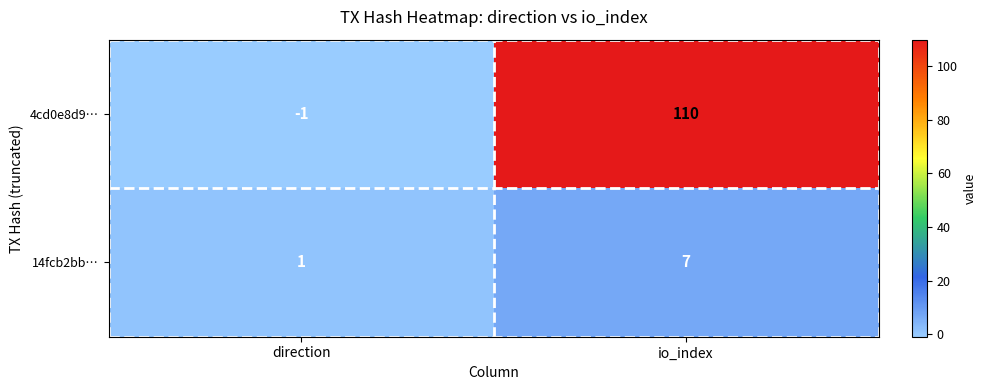

Which category has the highest value in the 14fcb2bb… series?

io_index